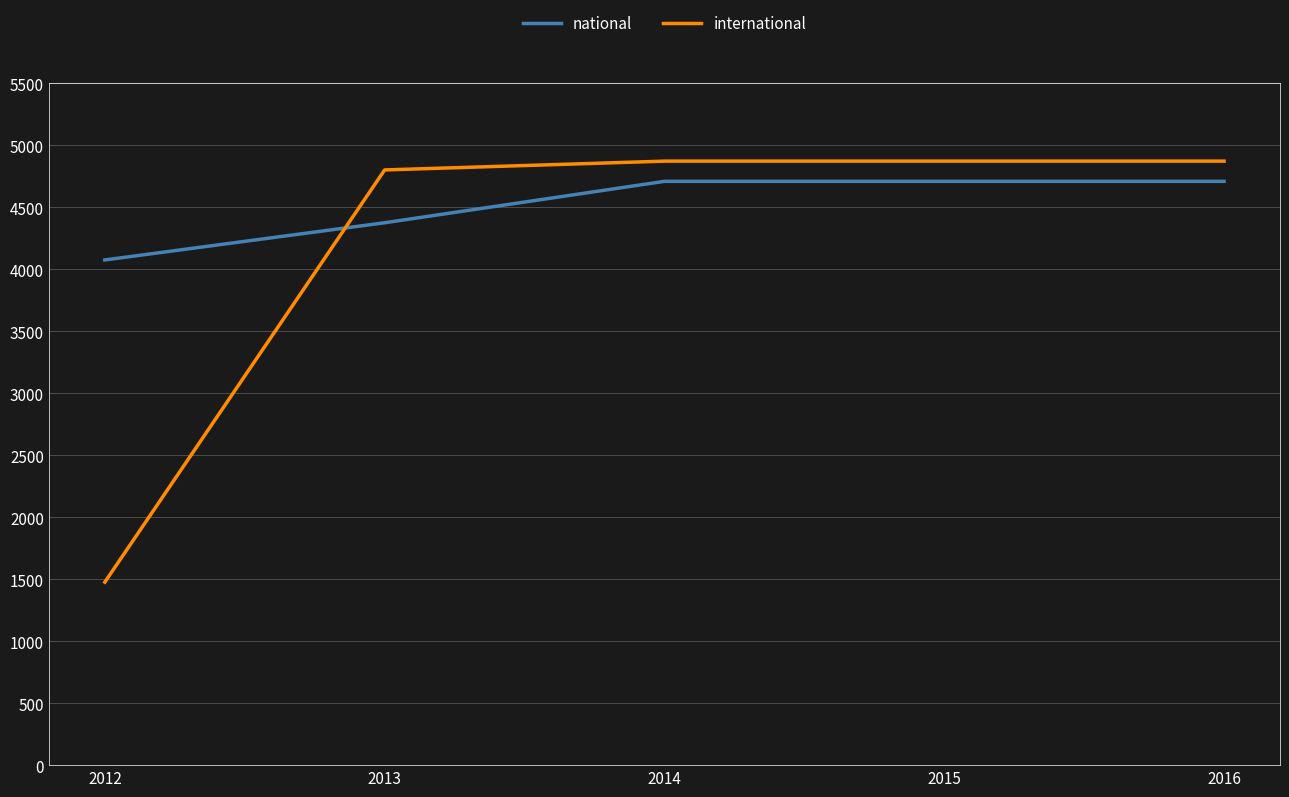

What is the difference between the maximum and second lowest values in the national series?

334